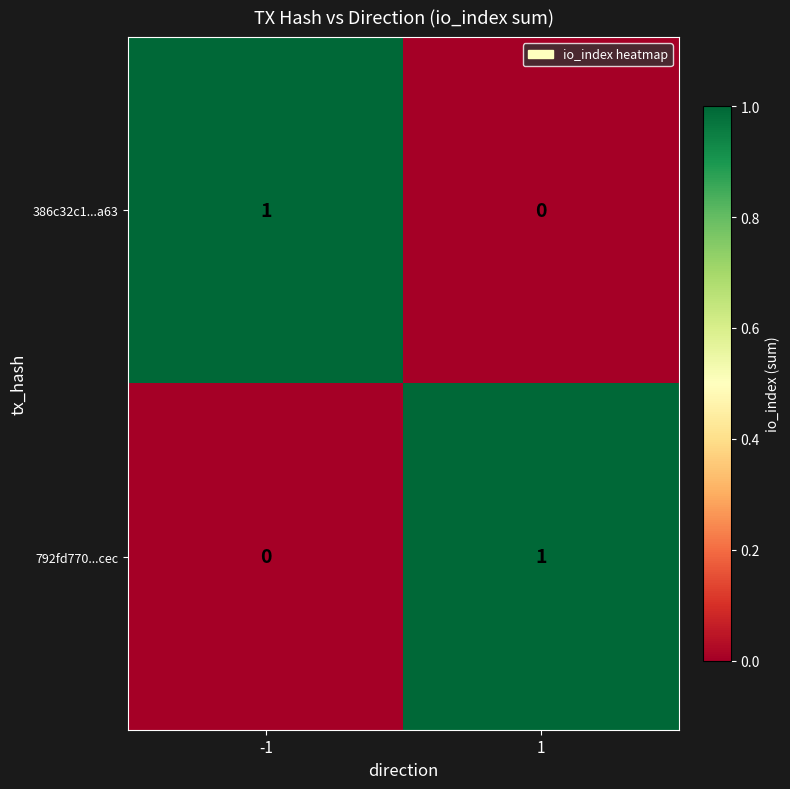

List the labels in order of 386c32c1...a63 value, largest first.

-1, 1